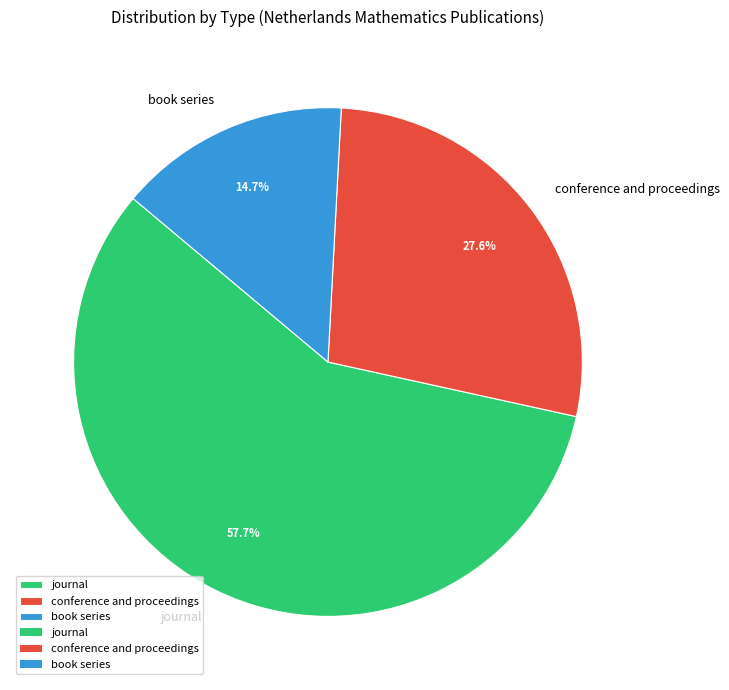

To the nearest percent, what is the combined percentage of book series and journal?

72%